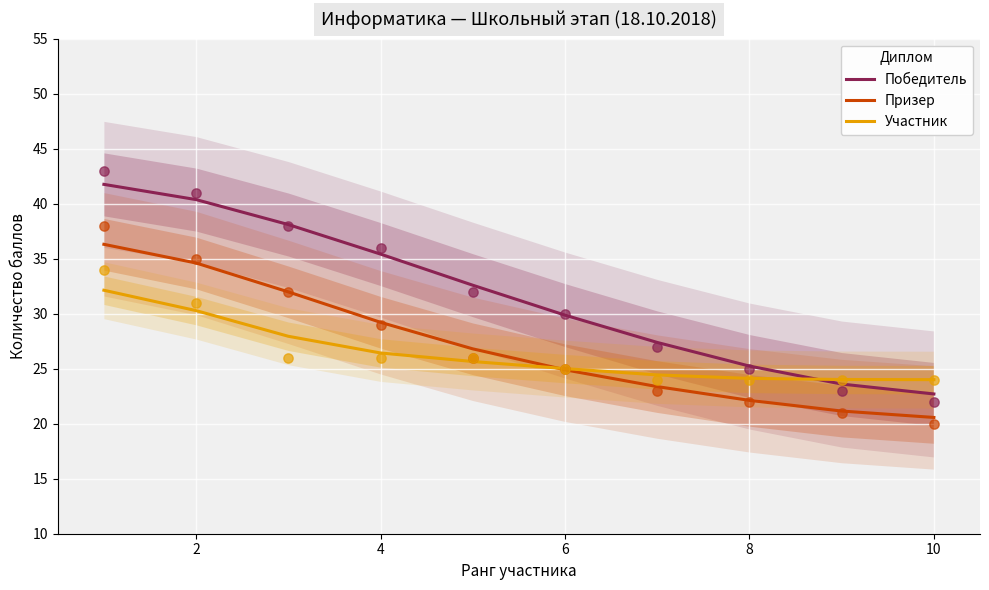

Which series has the largest Y range (max minus min)?

Победитель